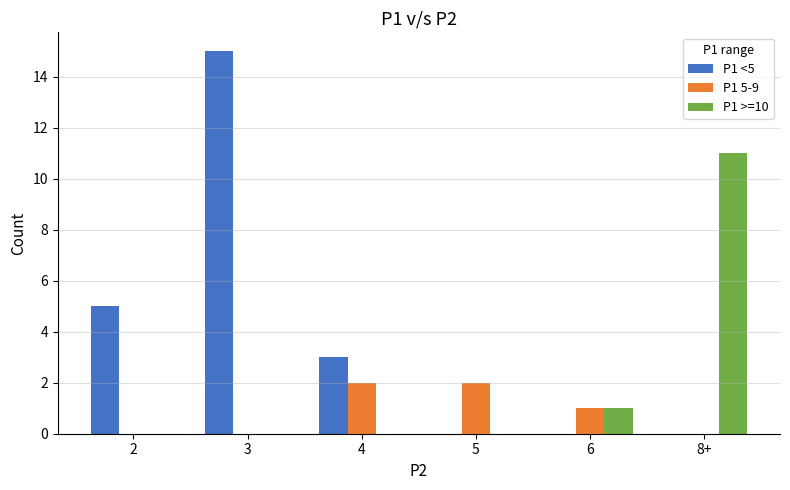

Where is P1 5-9 nearest to the value 1?

6